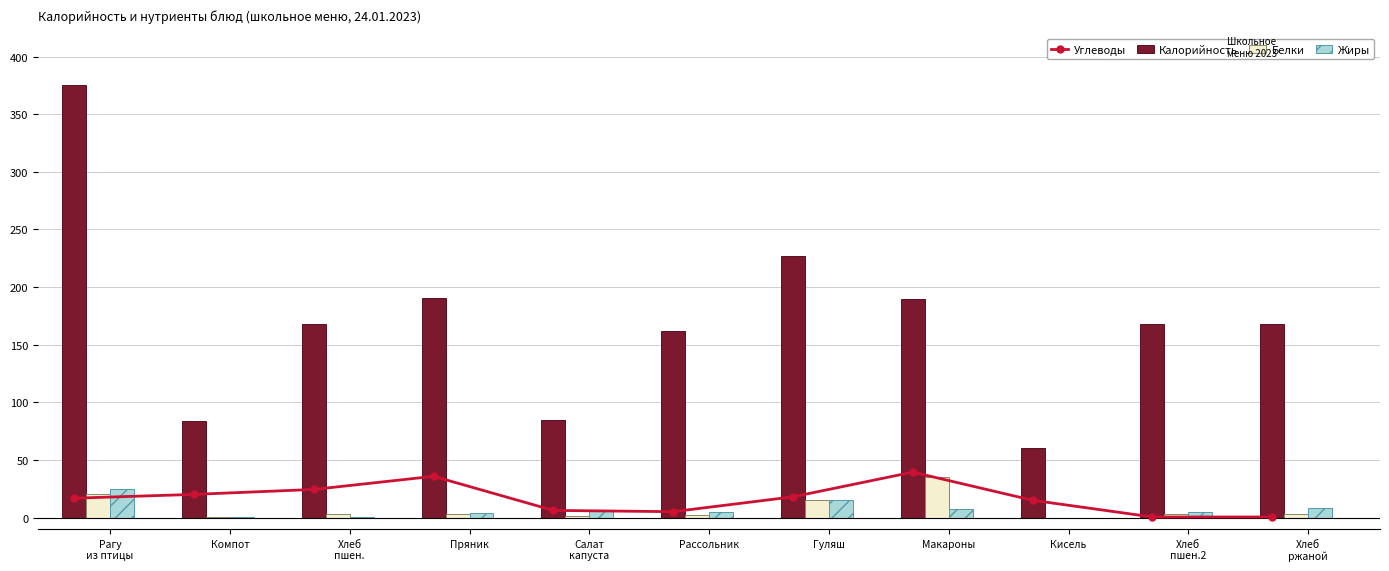

At how many categories does at least one series exceed 232?

1